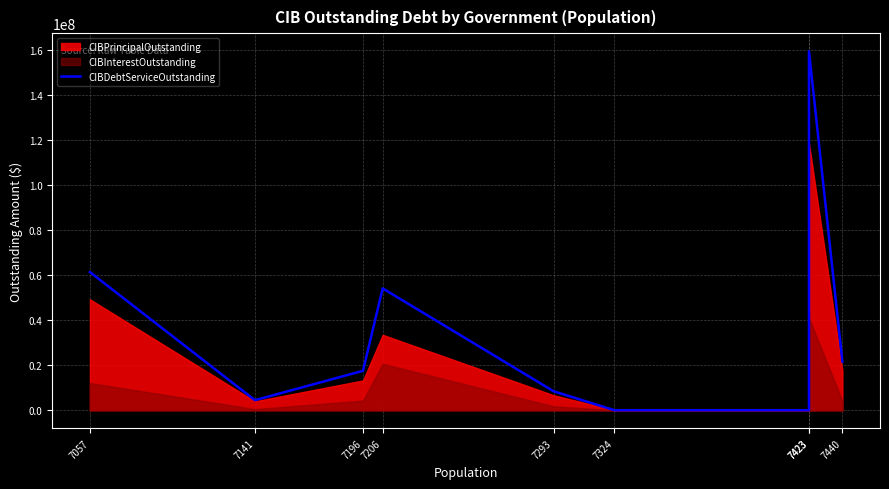

Rank the categories by value from highest to lowest.

7423, 7057, 7206, 7440, 7196, 7293, 7141, 7324, 7423